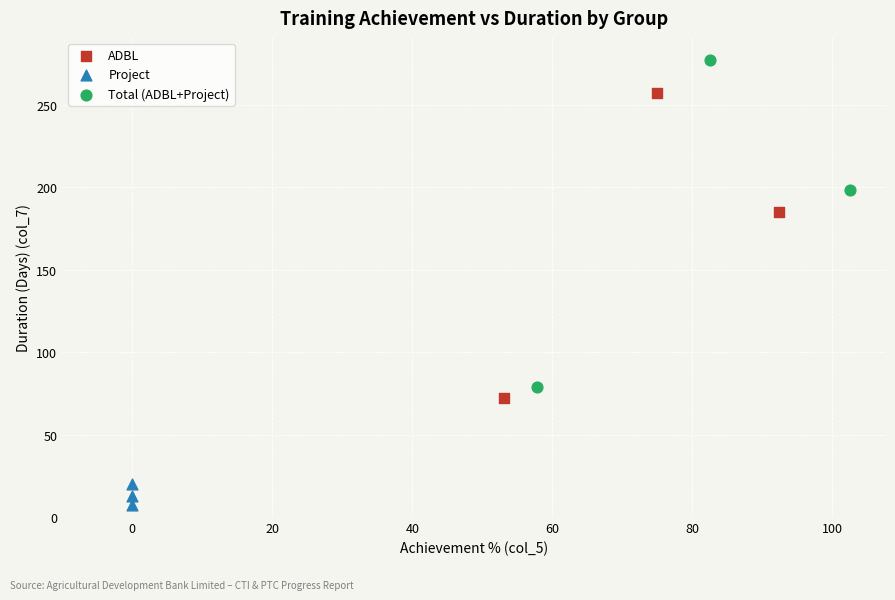

Which series contains the highest Y value?

Total (ADBL+Project)